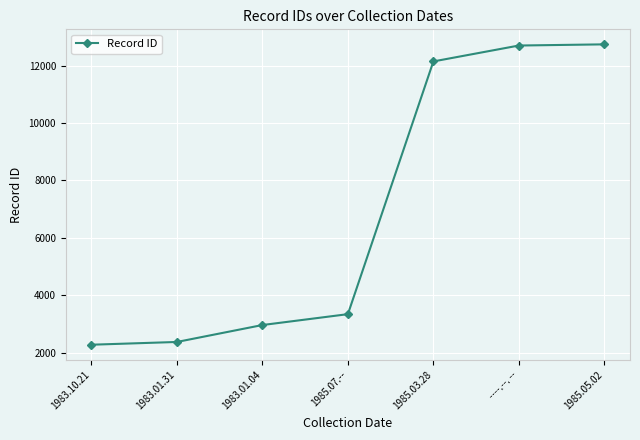

Is it true that the value at ----.--. -- is 12702?

True